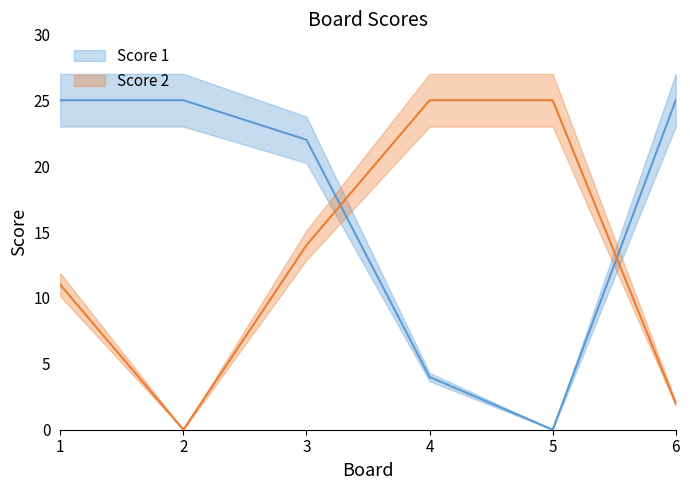

Is it true that Score 2 equals 25 at 4?

True